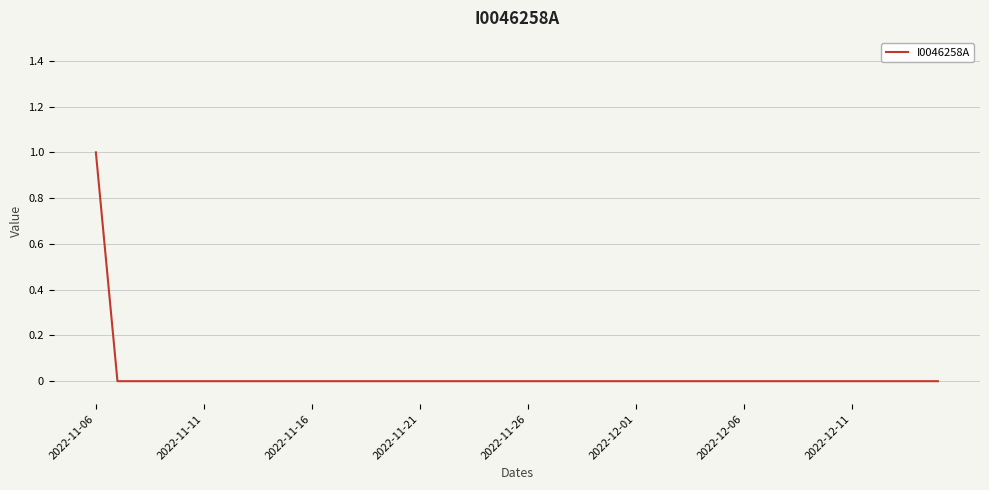

Is it true that the value at 2022-11-16 is 0?

True